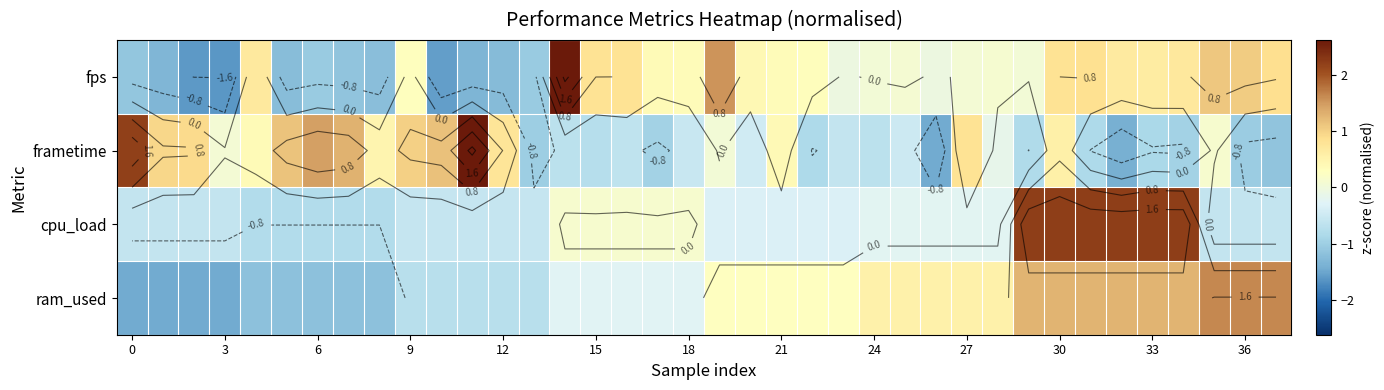

List the series in order of their peak value, lowest first.

ram_used, cpu_load, frametime, fps